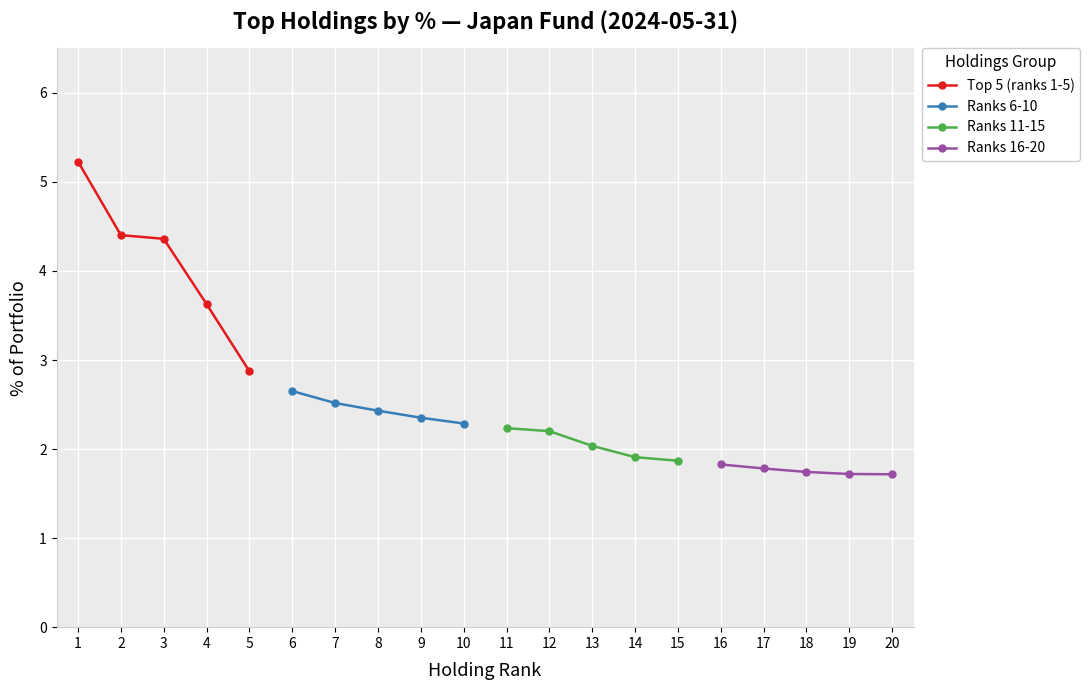

How many distinct data groups are displayed?

4